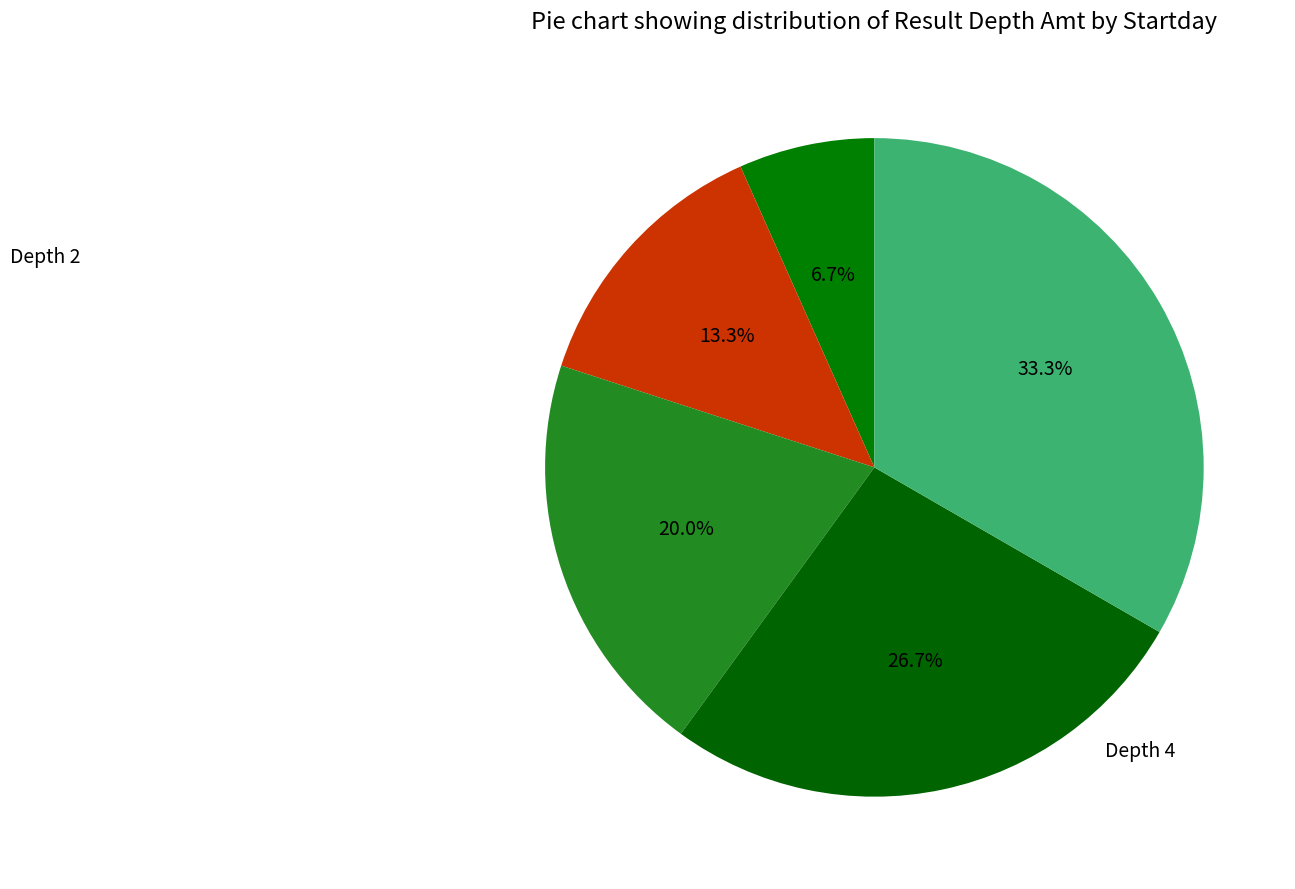

How many slices are in this pie chart?

5